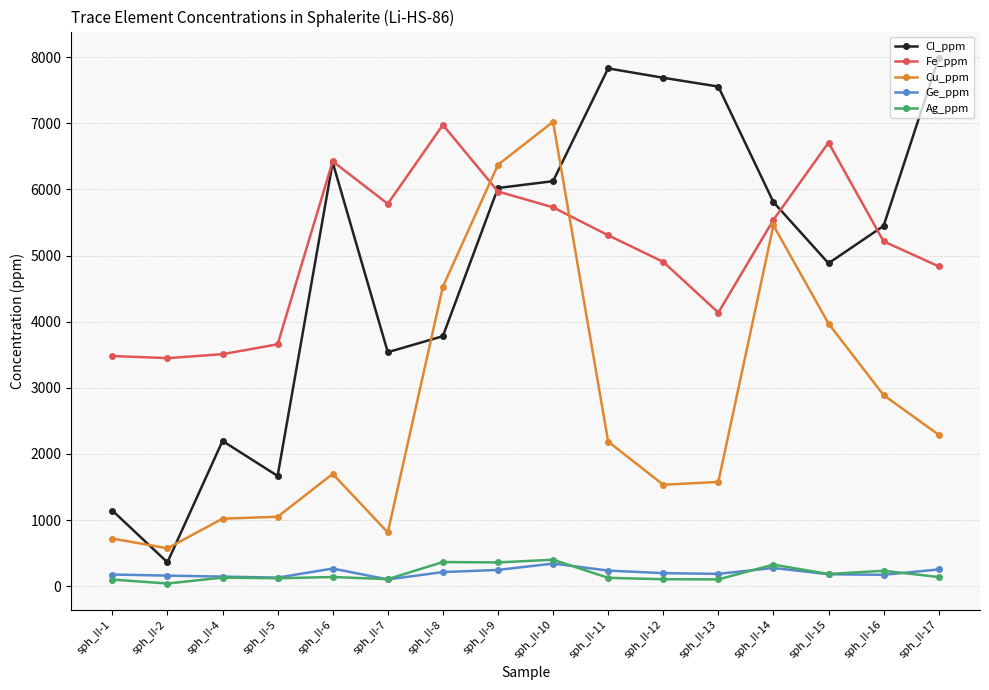

What is the value of the Cu_ppm point at the 7th from the left?

4529.0